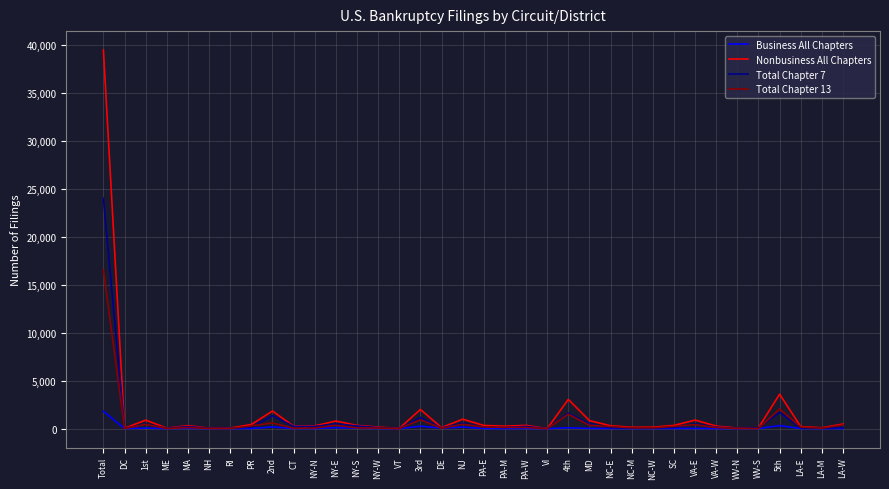

List the series in order of their peak value, highest first.

Nonbusiness All Chapters, Total Chapter 7, Total Chapter 13, Business All Chapters